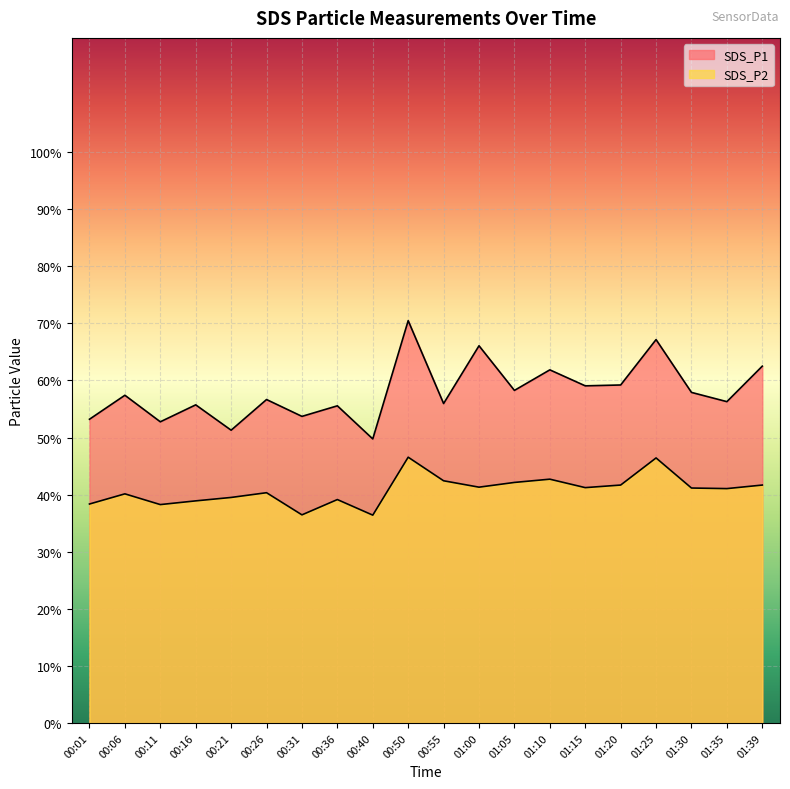

In SDS_P1, how many points are lower than both neighbors (excluding endpoints)?

8